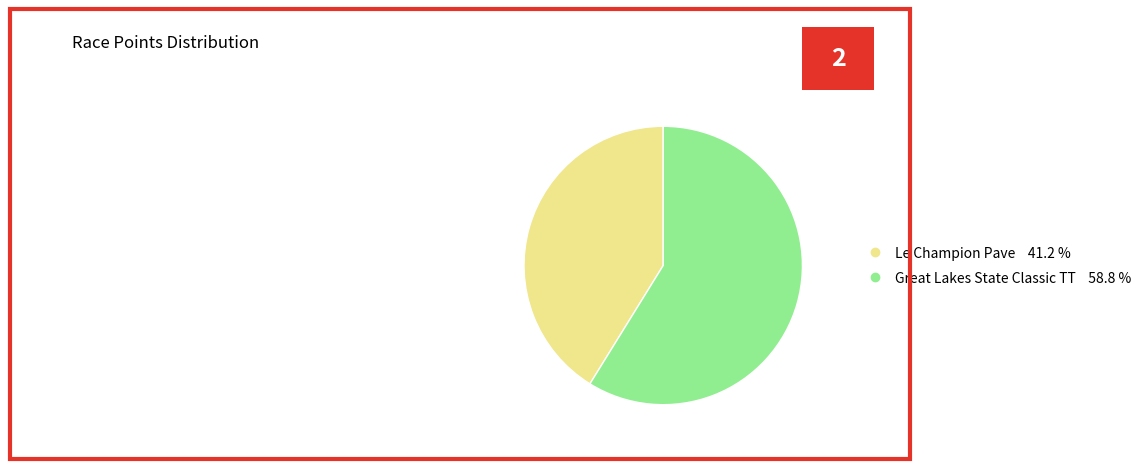

Is it true that Le Champion Pave is 27% of the pie?

False